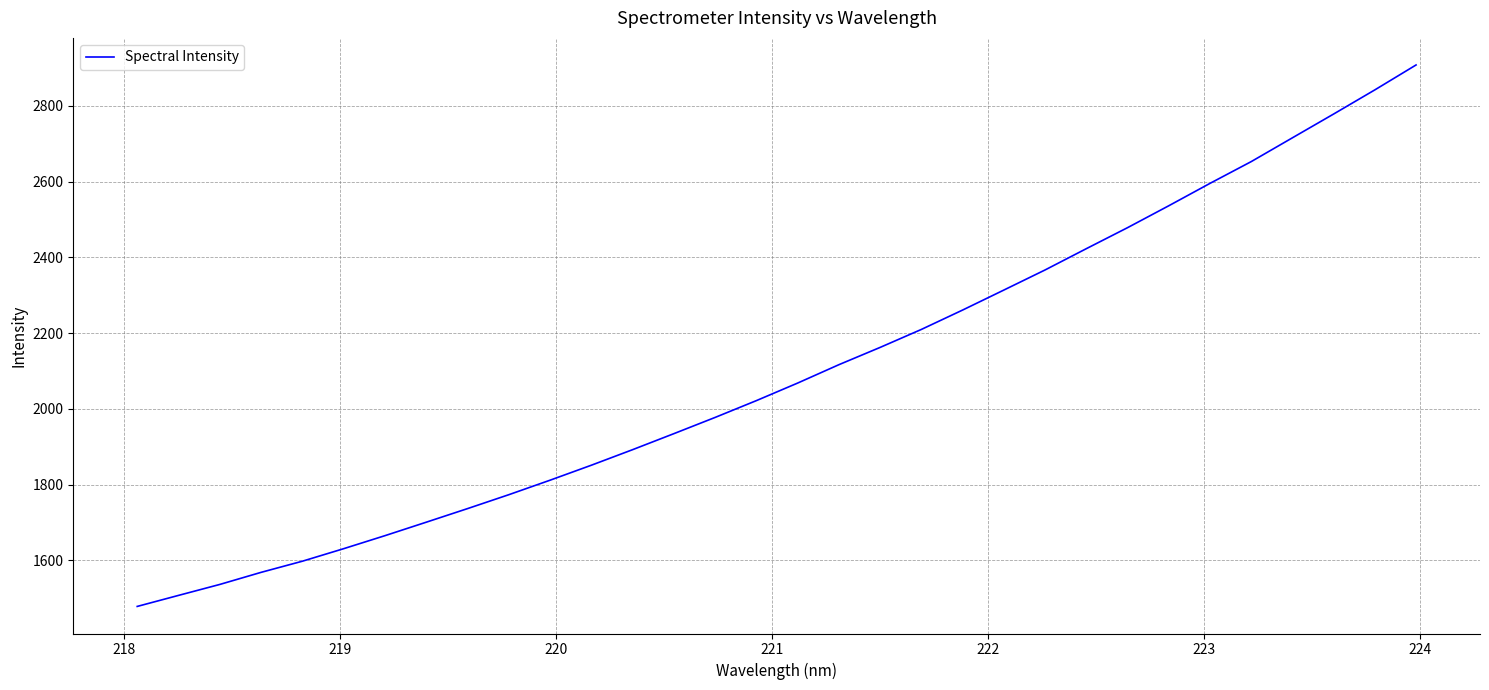

What is the difference between the maximum and minimum values?

1429.6